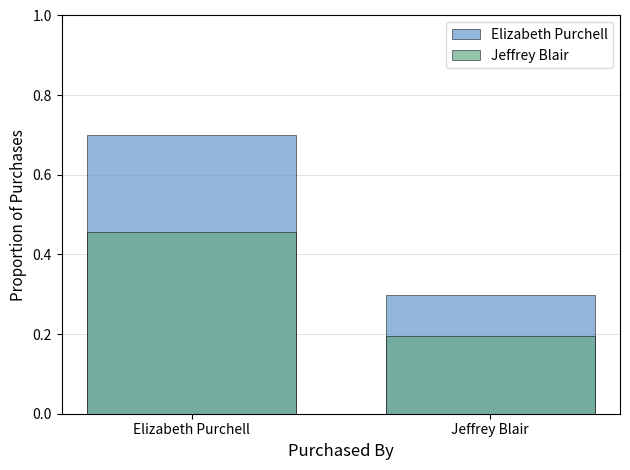

Count the number of categories in the chart.

2